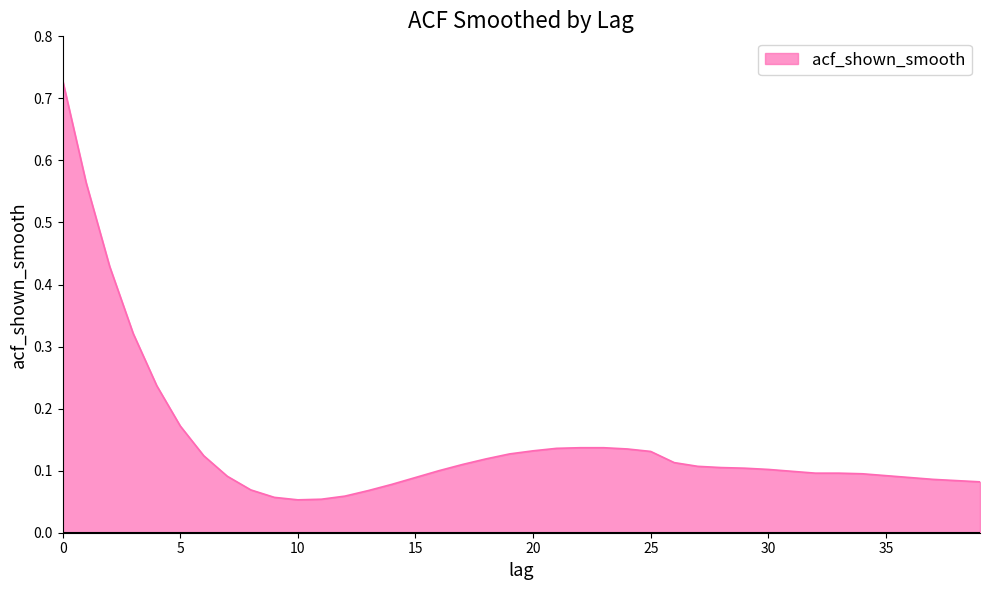

How many distinct data groups are displayed?

1